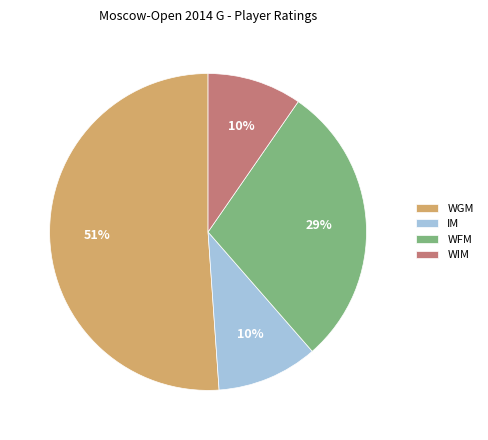

Is the sum of WFM and IM greater than half?

No